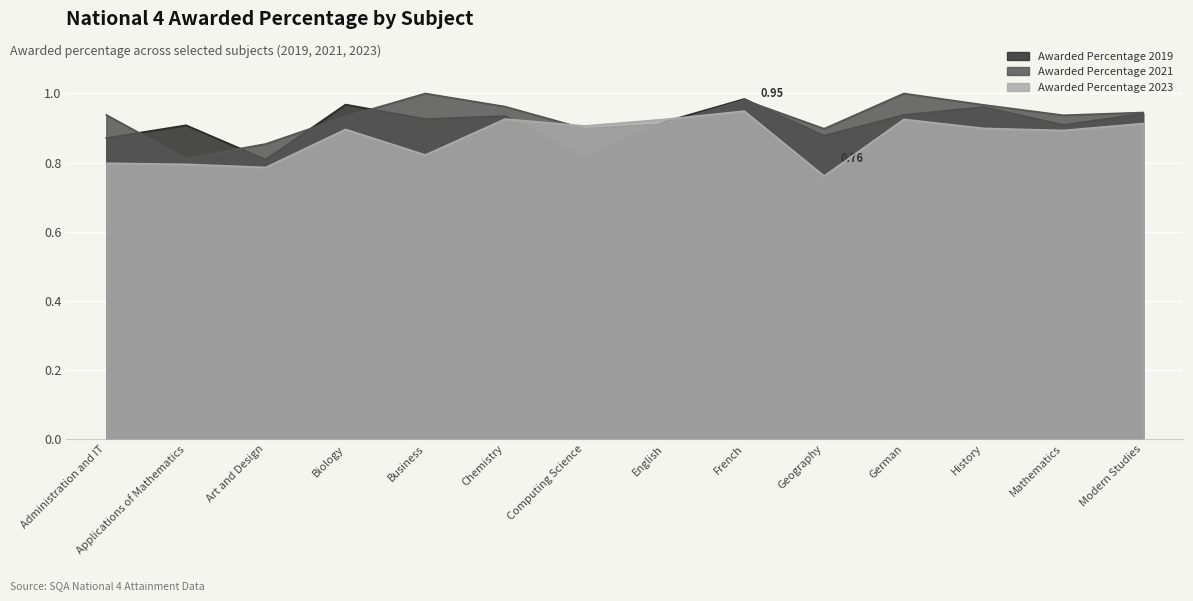

Count the number of categories in the chart.

14